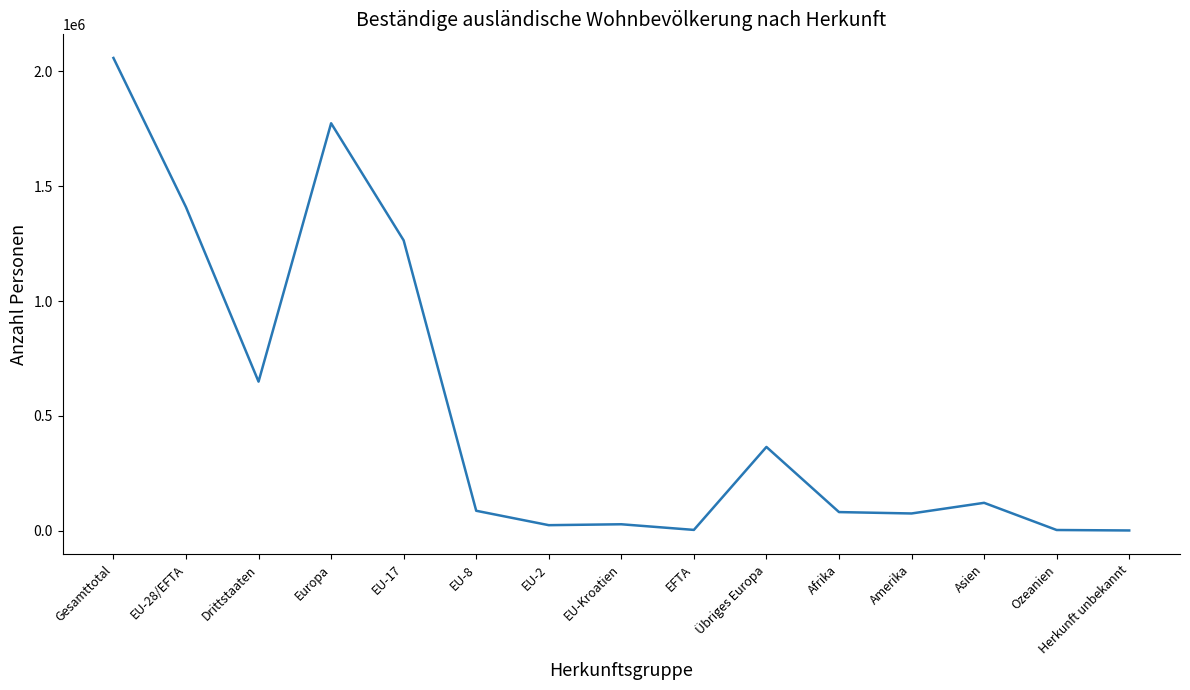

Is it true that the value at Gesamttotal is 2058507?

True